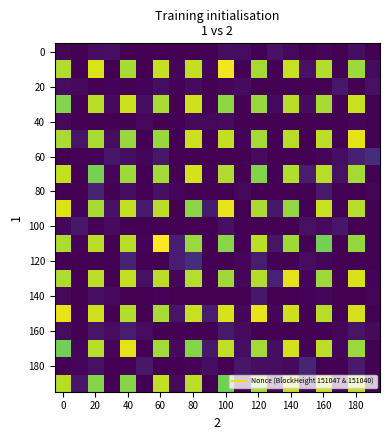

How many series are shown in this chart?

20